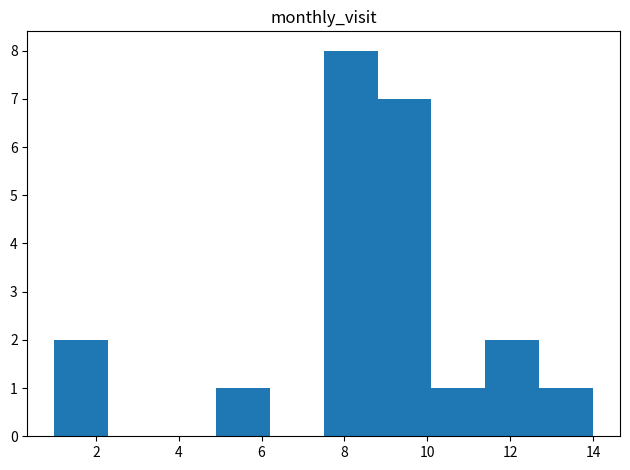

Reading left to right, transcribe this chart: for each bar, give the range it covers on the x-axis and its height. Neither the bar edges nor the heights are printed on the chart, so give them approximately, as read against the axes.

1.0 to 2.3: 2
2.3 to 3.6: 0
3.6 to 4.9: 0
4.9 to 6.2: 1
6.2 to 7.5: 0
7.5 to 8.8: 8
8.8 to 10.1: 7
10.1 to 11.4: 1
11.4 to 12.7: 2
12.7 to 14.0: 1